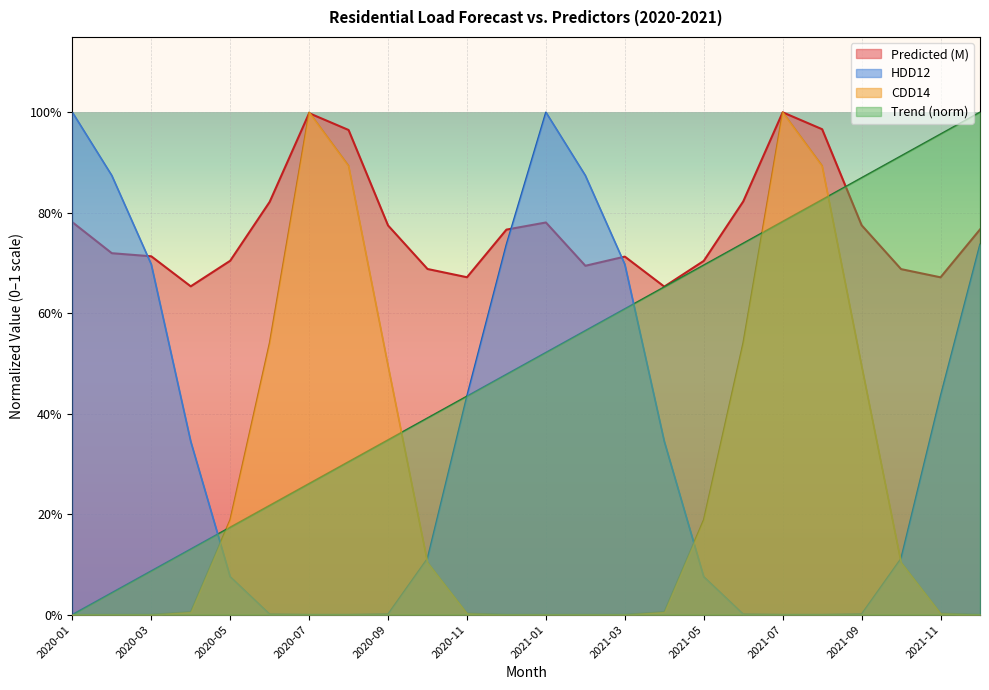

Which label corresponds to the largest value in the chart?

2020-01